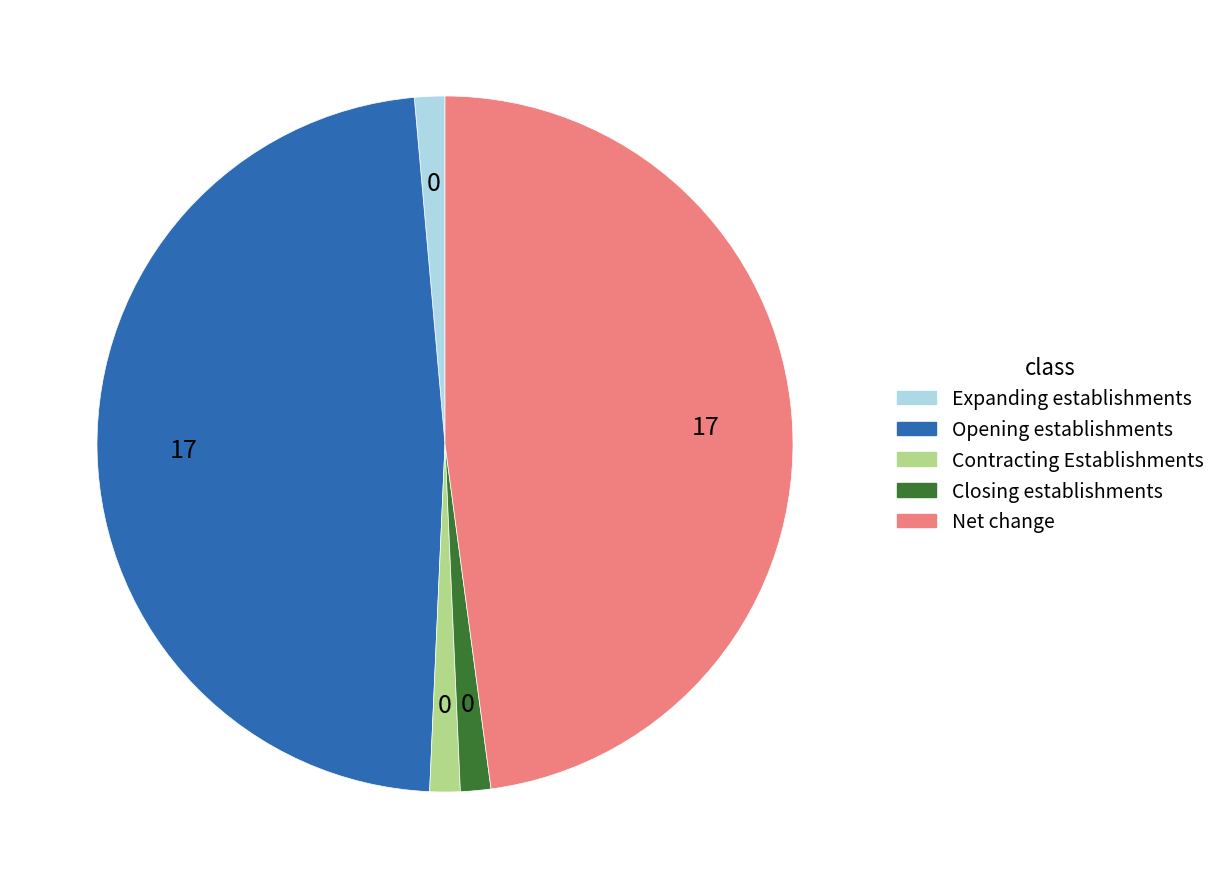

Does Closing establishments represent more than half of the total?

No